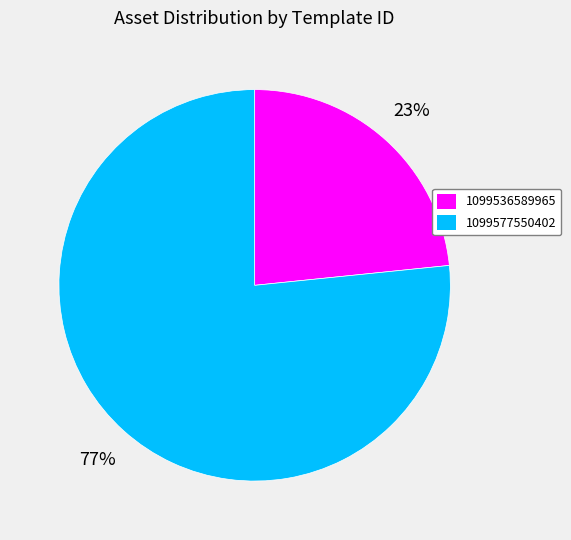

How many segments does this pie chart have?

2